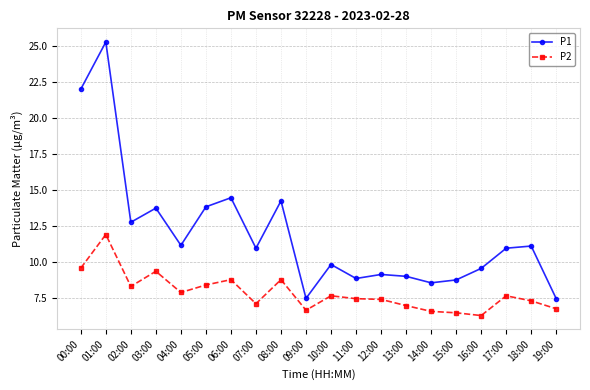

What is the approximate value of P2 at 08:00?

8.8